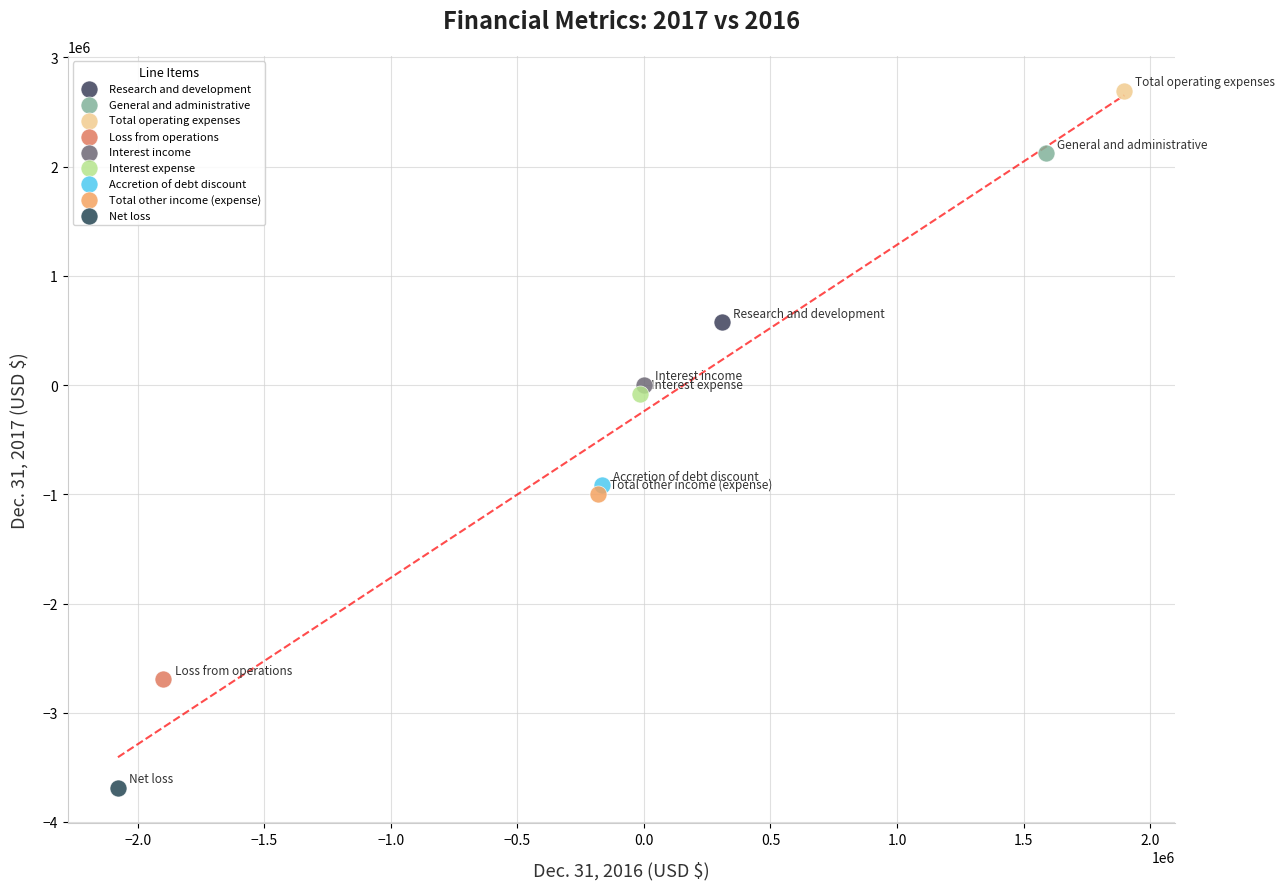

What are all the series names shown in the legend?

Research and development, General and administrative, Total operating expenses, Loss from operations, Interest income, Interest expense, Accretion of debt discount, Total other income (expense), Net loss